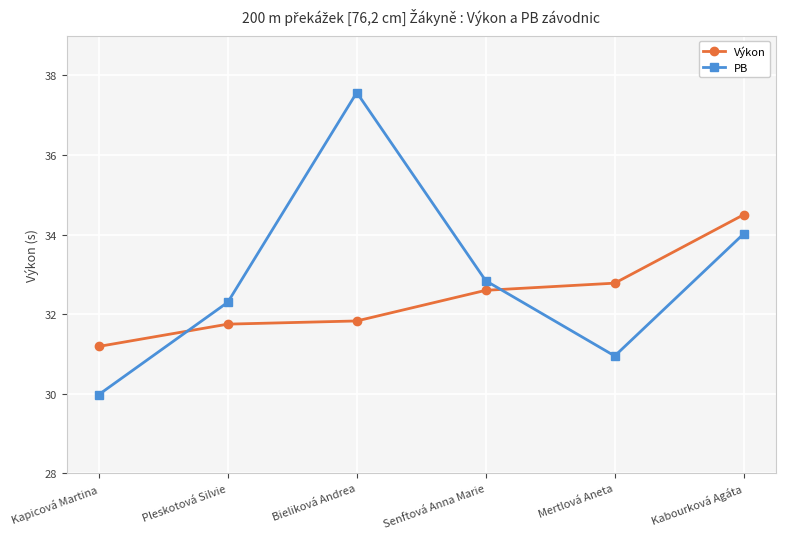

How many values in the Výkon series are below 32?

3